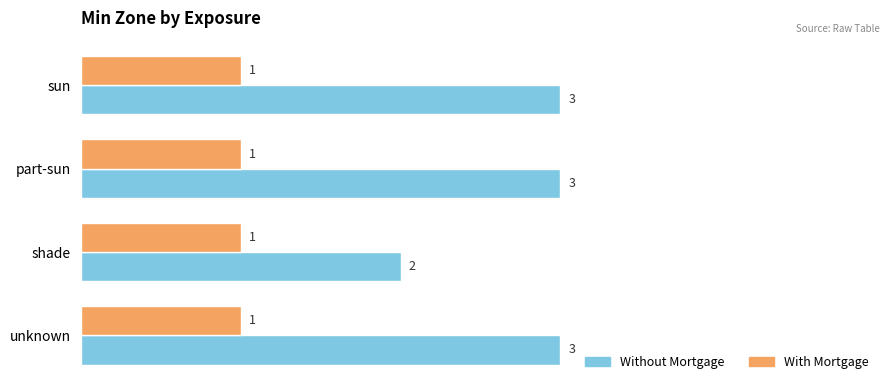

Rank the series by their maximum value, from highest to lowest.

Without Mortgage, With Mortgage